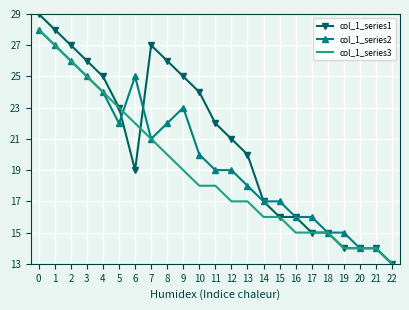

Reading left to right, list all the values displayed in this chart.

col_1_series1: 0=29	1=28	2=27	3=26	4=25	5=23	6=19	7=27	8=26	9=25	10=24	11=22	12=21	13=20	14=17	15=16	16=16	17=15	18=15	19=14	20=14	21=14	22=13
col_1_series2: 0=28	1=27	2=26	3=25	4=24	5=22	6=25	7=21	8=22	9=23	10=20	11=19	12=19	13=18	14=17	15=17	16=16	17=16	18=15	19=15	20=14	21=14	22=13
col_1_series3: 0=28	1=27	2=26	3=25	4=24	5=23	6=22	7=21	8=20	9=19	10=18	11=18	12=17	13=17	14=16	15=16	16=15	17=15	18=15	19=14	20=14	21=14	22=13